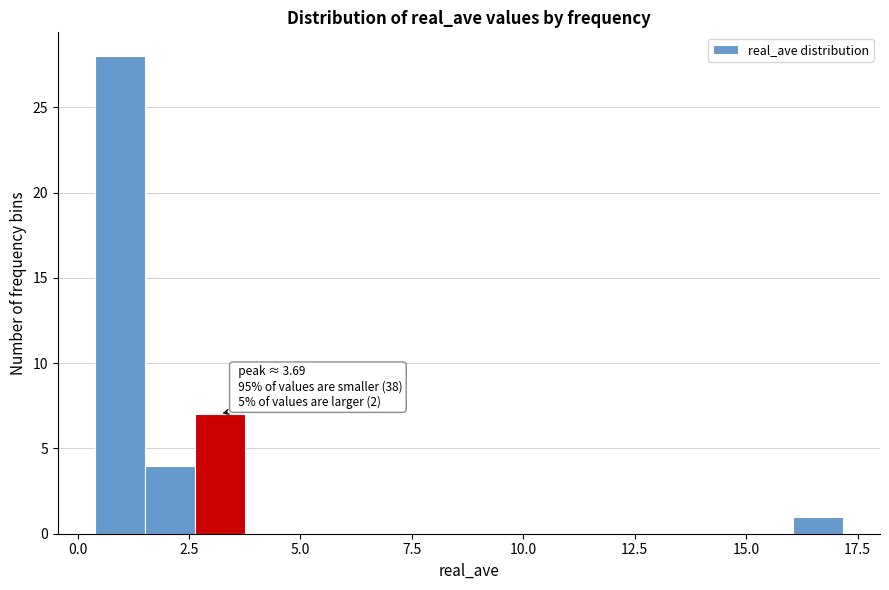

Read against the x-axis, roughly where is the centre of the tallest bar?

1.0